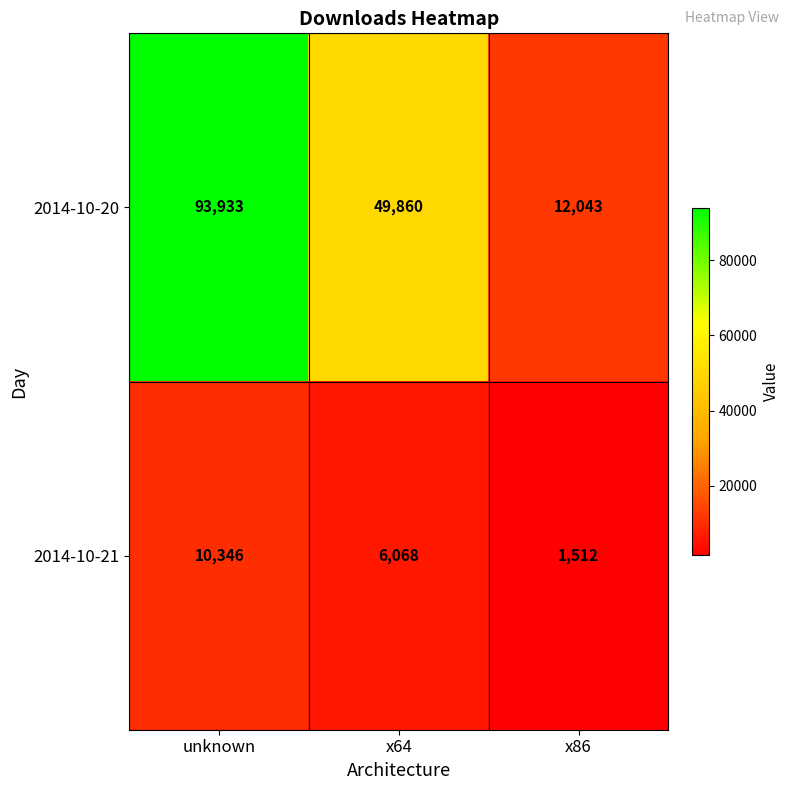

Which series has the largest range (max minus min)?

2014-10-20